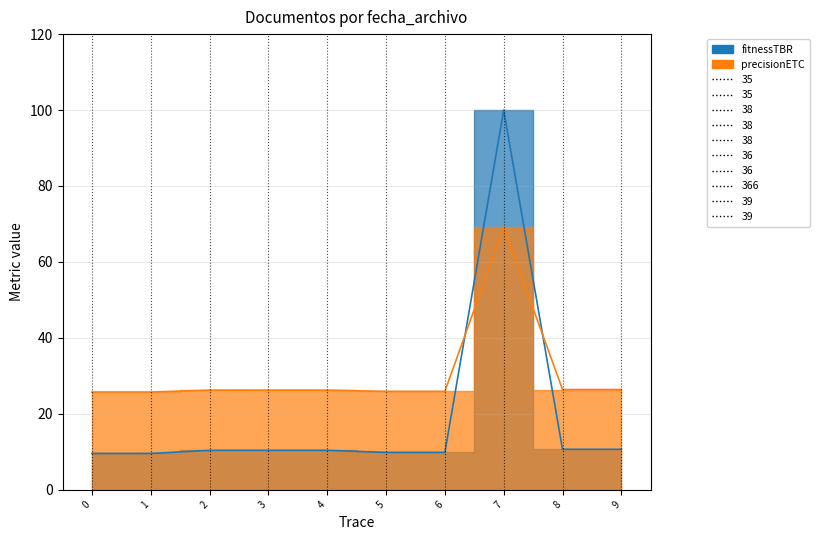

True or false: precisionETC has more than 1 points higher than both neighbors.

False